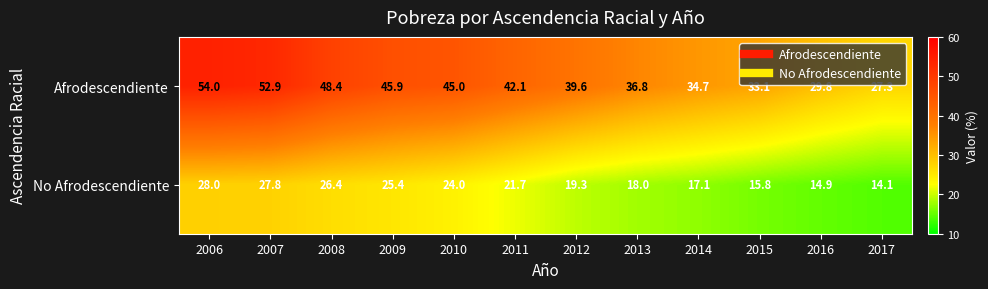

Count the number of categories in the chart.

12